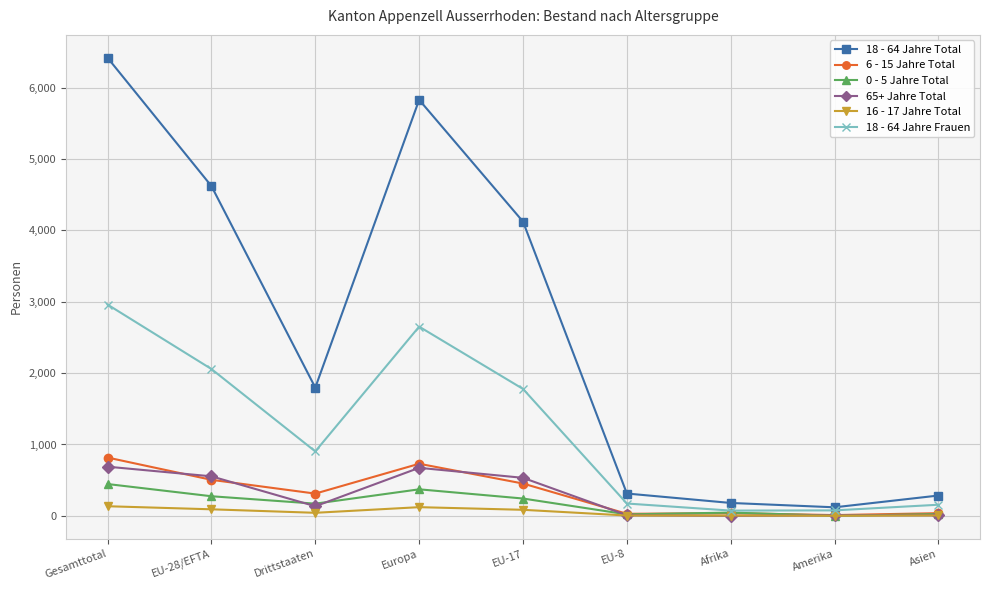

What is the maximum value shown in the chart?

6417